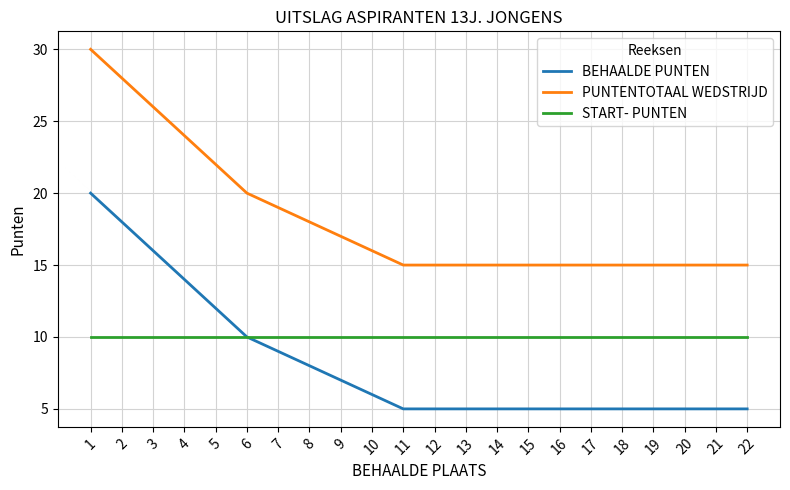

Which series has the largest total across all categories?

PUNTENTOTAAL WEDSTRIJD